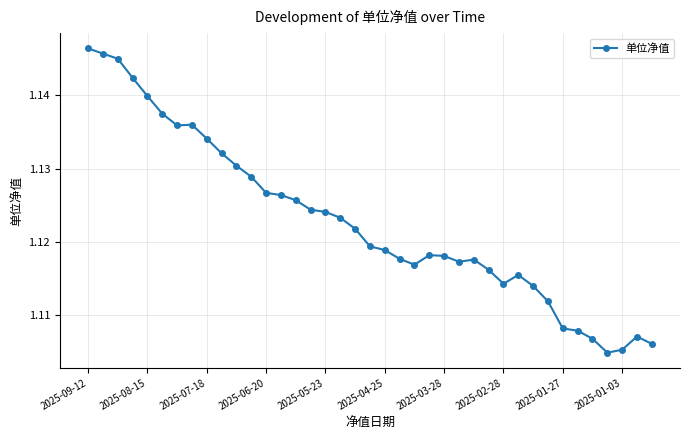

True or false: there are more than 0 points higher than both neighbors.

True